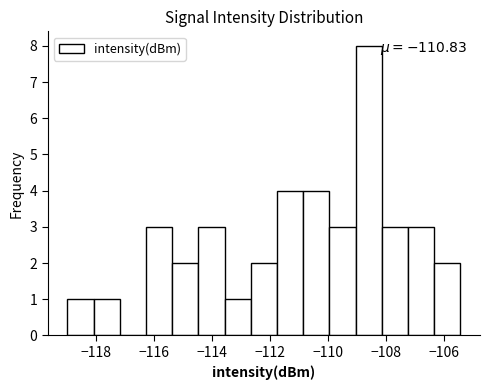

Which range on the x-axis has the tallest bar?

-109.0 to -108.2